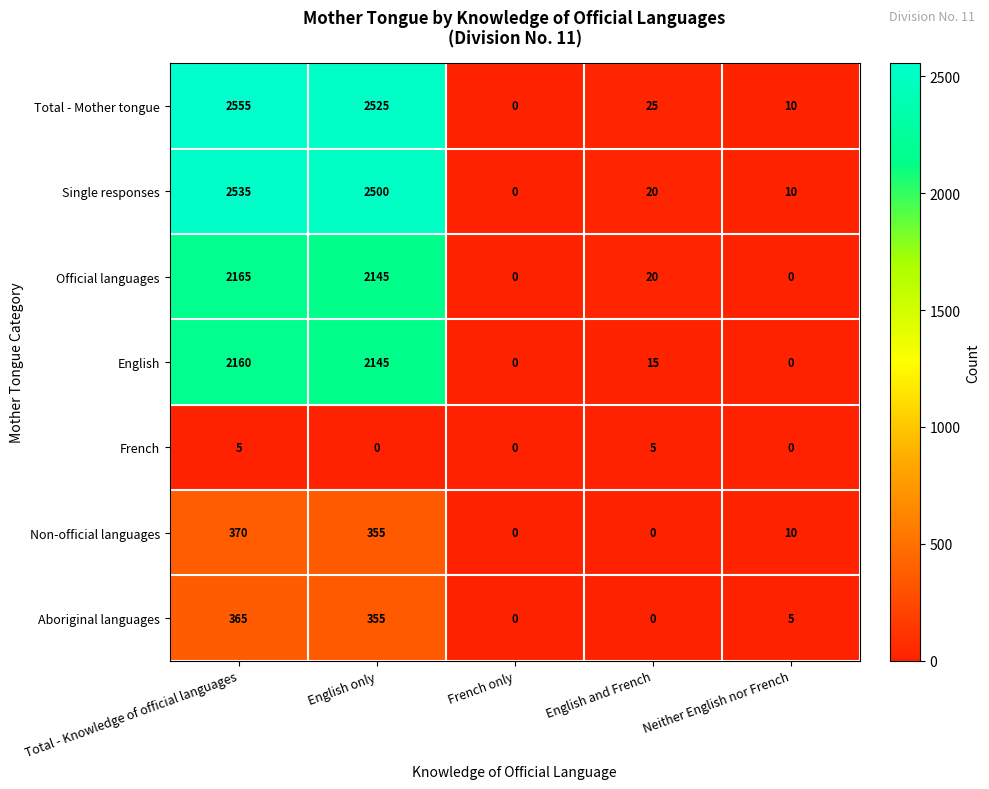

What is the total value across all series at Total - Knowledge of official languages?

10155